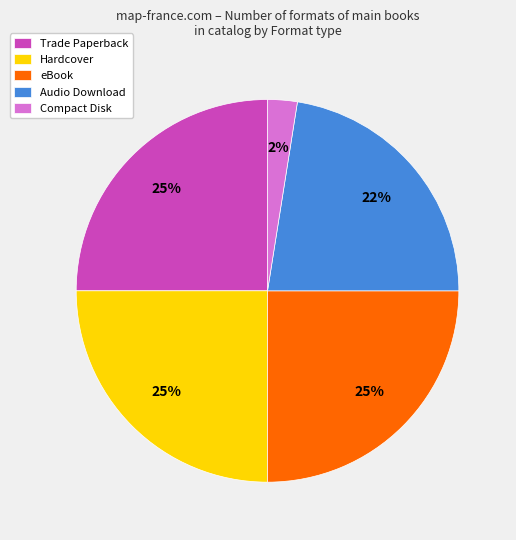

True or false: Audio Download accounts for 22% of the total.

True